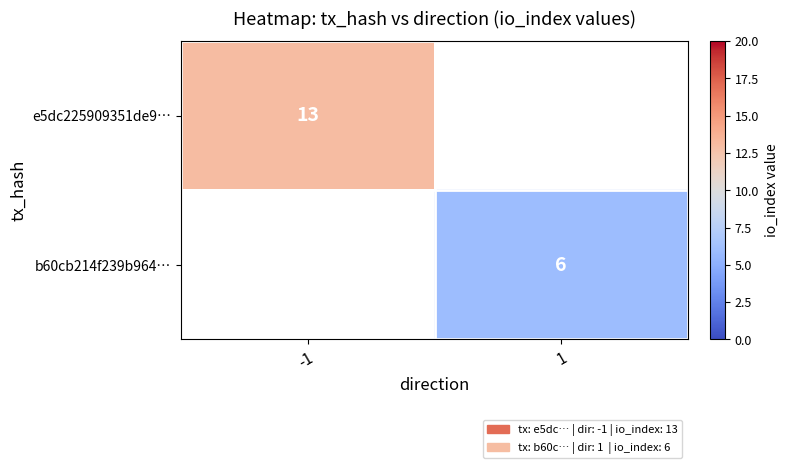

Which has a higher value, 1 or -1?

-1